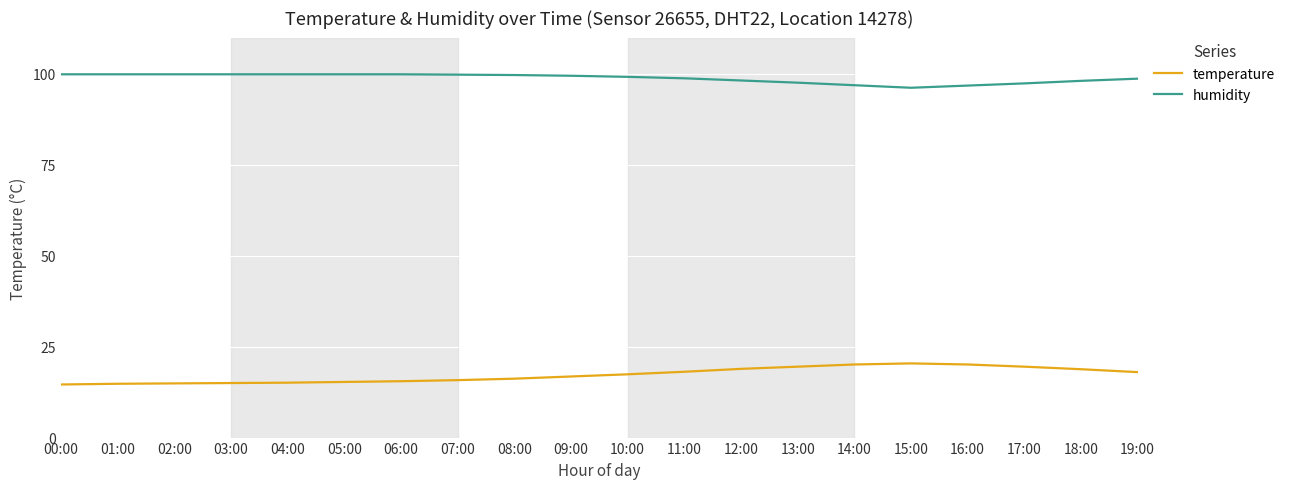

Is the value of temperature at 12:00 greater than the value of humidity at 16:00?

No